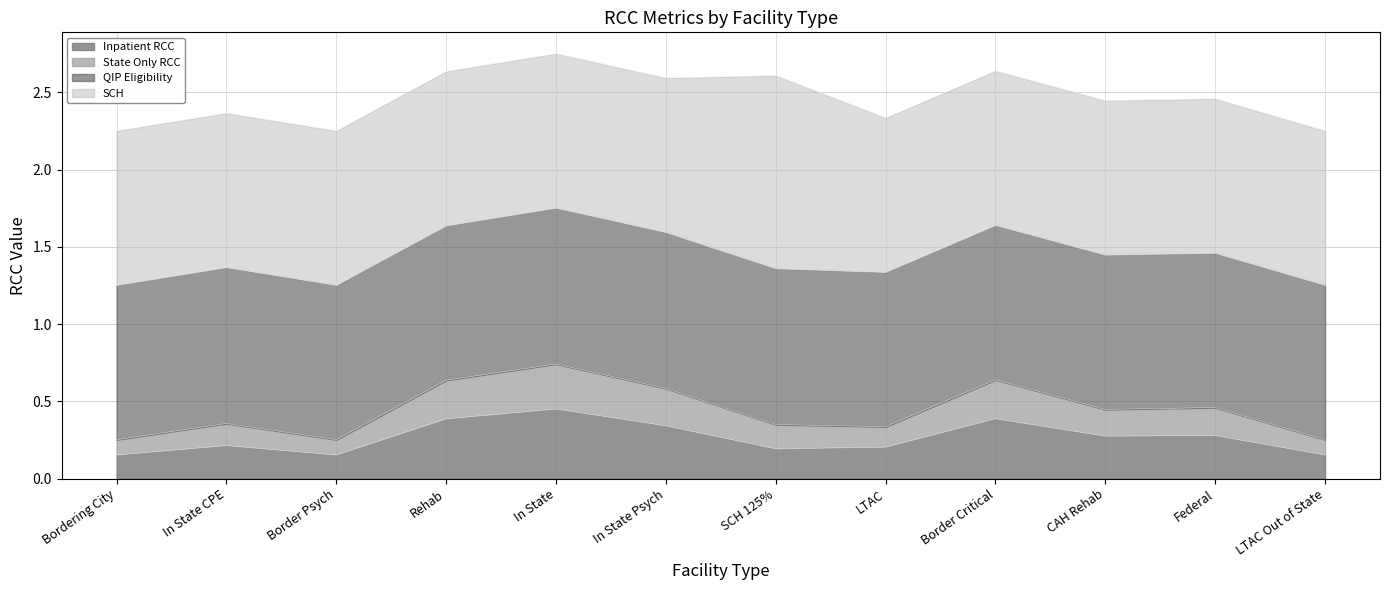

What position from the right is Border Critical?

4